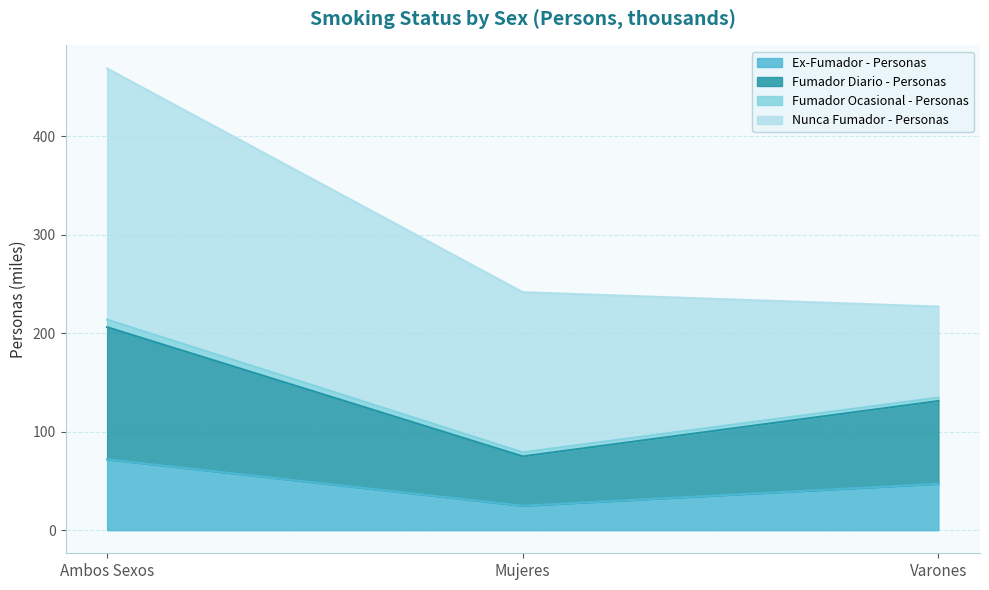

At which category is the sum across all series the highest?

Ambos Sexos